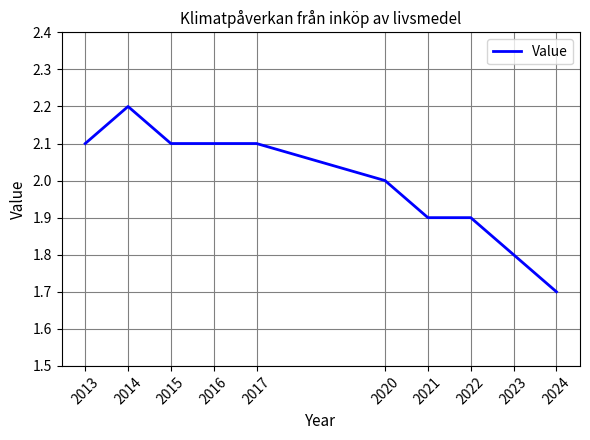

Approximately how many times larger is the value at 2021 compared to 2022?

1.0